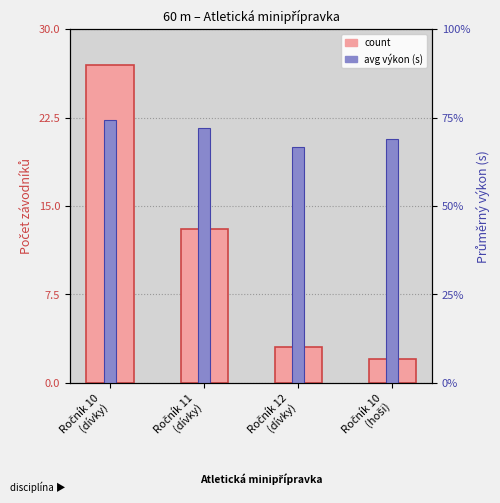

At how many categories does at least one series exceed 17?

1